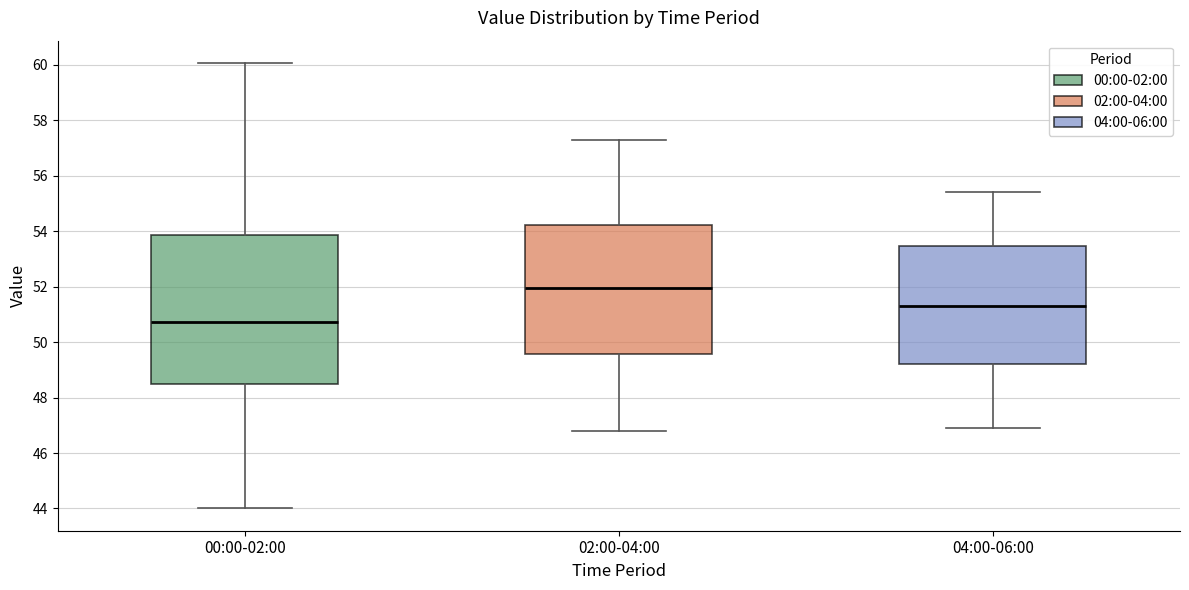

Which box has the lowest median line?

00:00-02:00